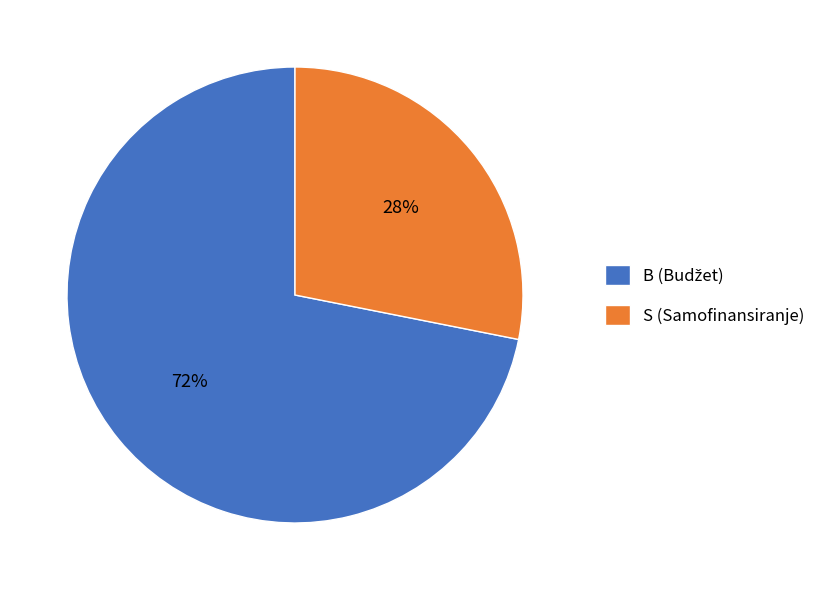

The S slice represents 28% of the pie. True or false?

True